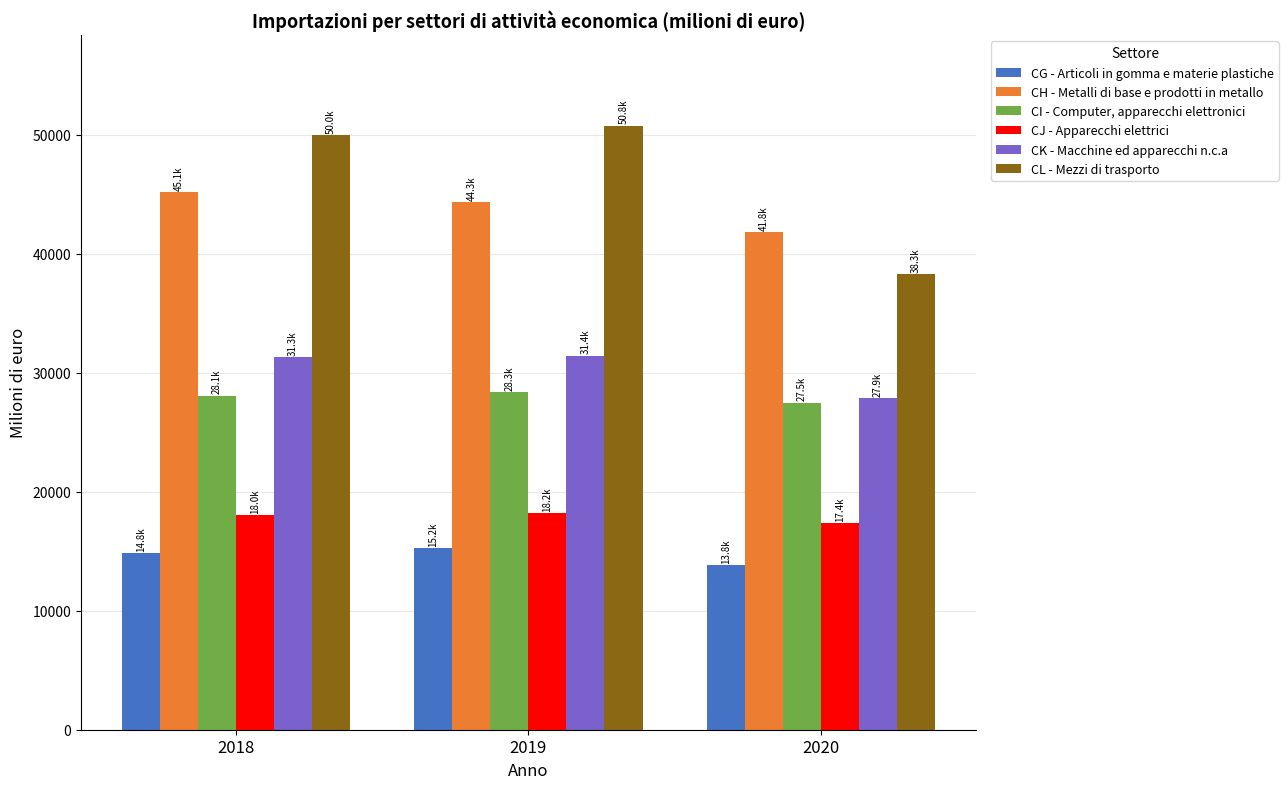

List the series in order of their peak value, lowest first.

CG - Articoli in gomma e materie plastiche, CJ - Apparecchi elettrici, CI - Computer, apparecchi elettronici, CK - Macchine ed apparecchi n.c.a, CH - Metalli di base e prodotti in metallo, CL - Mezzi di trasporto